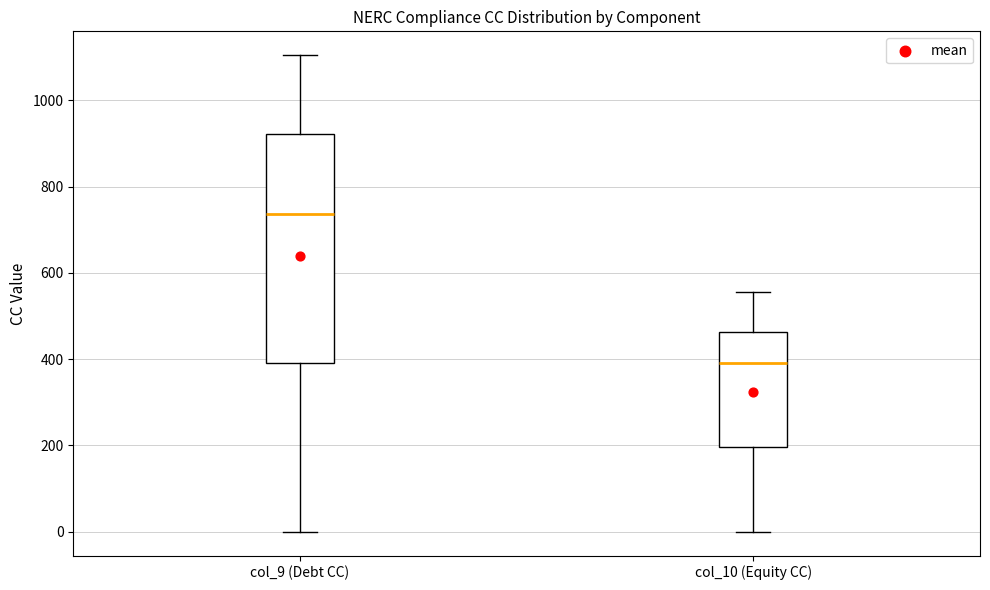

Reading left to right, transcribe this box plot: for each box, give where its median line is, the range the box spans, and where its two whiskers end, as read against the y-axis. The values are not printed on the chart, so give them approximately, as read against the axis.

col_9 (Debt CC): median 740, box 400 to 920, whiskers 0 to 1100
col_10 (Equity CC): median 400, box 200 to 460, whiskers 0 to 560